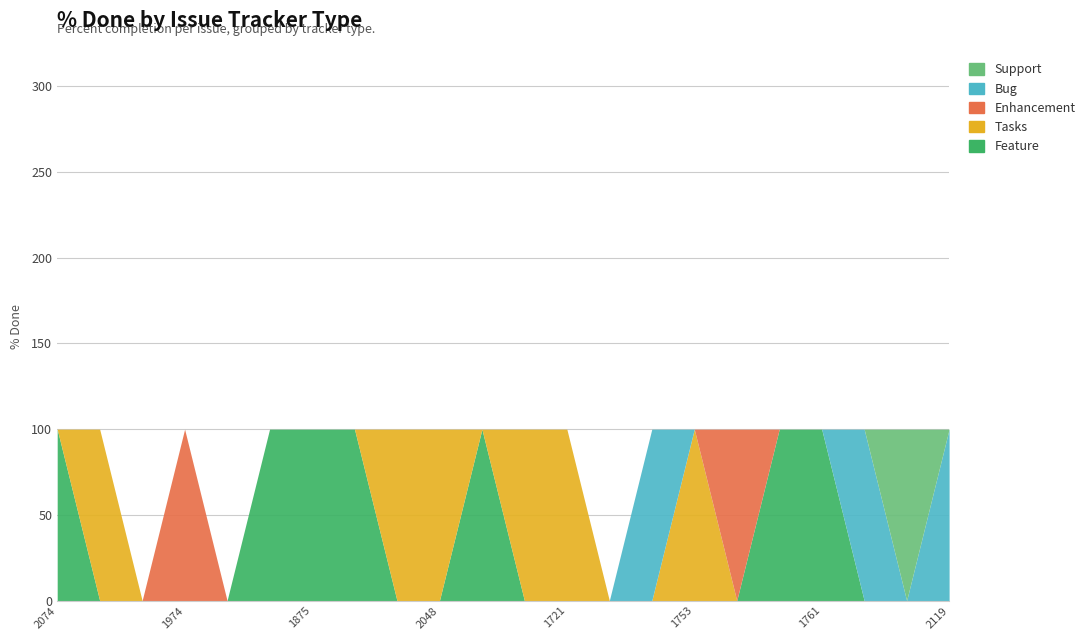

Reading left to right, extract all data points from this chart.

Feature: 100	0	0	0	0	100	100	100	0	0	100	0	0	0	0	0	0	100	100	0	0	0
Tasks: 0	100	0	0	0	0	0	0	100	100	0	100	100	0	0	100	0	0	0	0	0	0
Enhancement: 0	0	0	100	0	0	0	0	0	0	0	0	0	0	0	0	100	0	0	0	0	0
Bug: 0	0	0	0	0	0	0	0	0	0	0	0	0	0	100	0	0	0	0	100	0	100
Support: 0	0	0	0	0	0	0	0	0	0	0	0	0	0	0	0	0	0	0	0	100	0